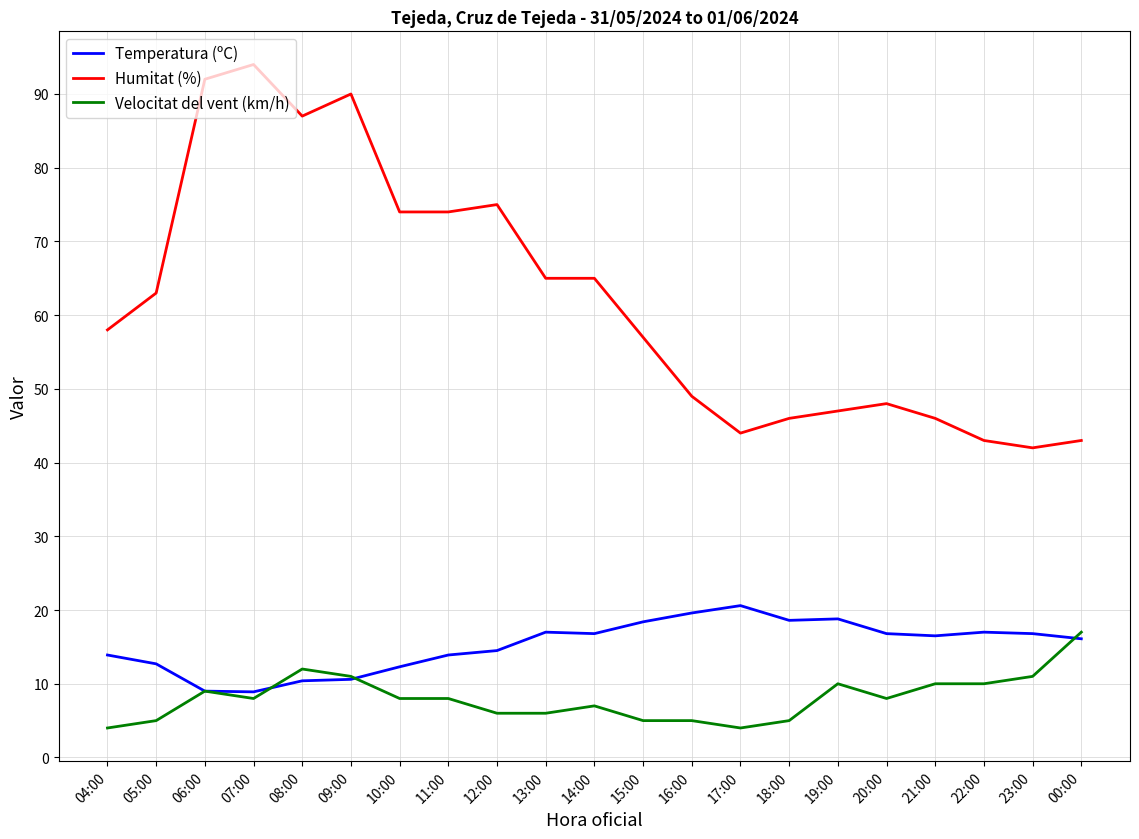

Is it true that Temperatura (ºC) equals 16.1 at 00:00?

True